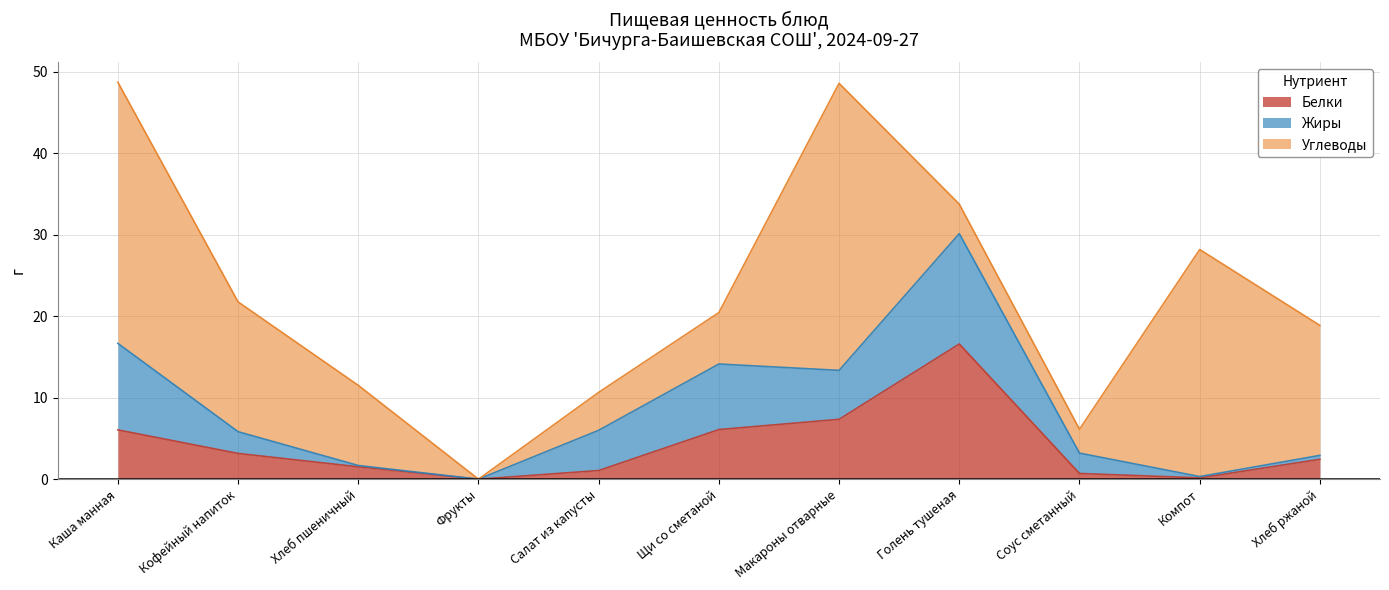

How many values in Углеводы are above zero?

10